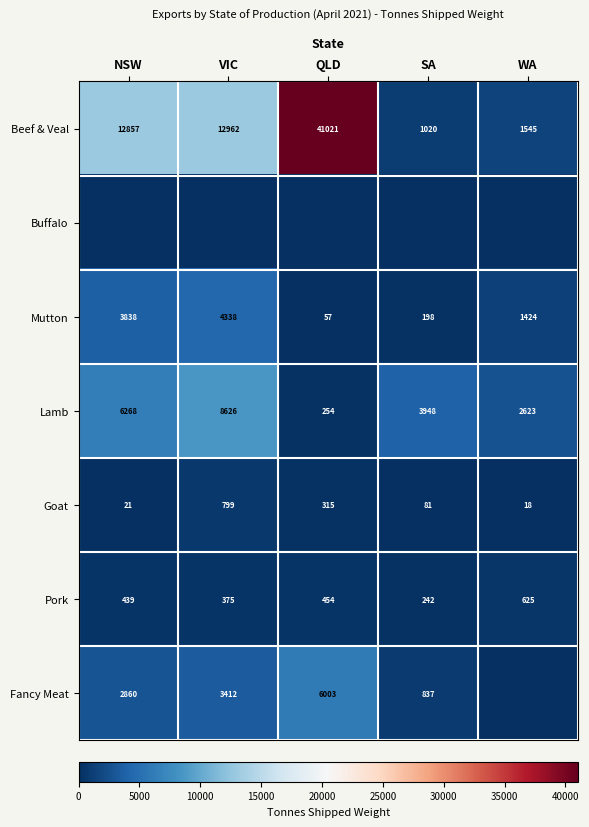

True or false: Fancy Meat has a value of 10802.0 at QLD.

False